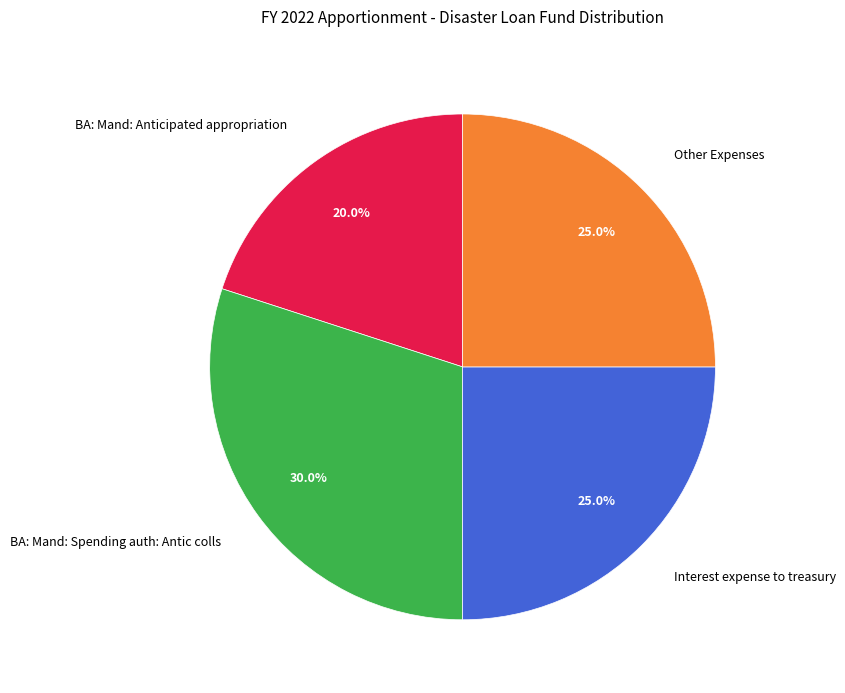

Which category has the smallest portion of the pie?

BA: Mand: Anticipated appropriation